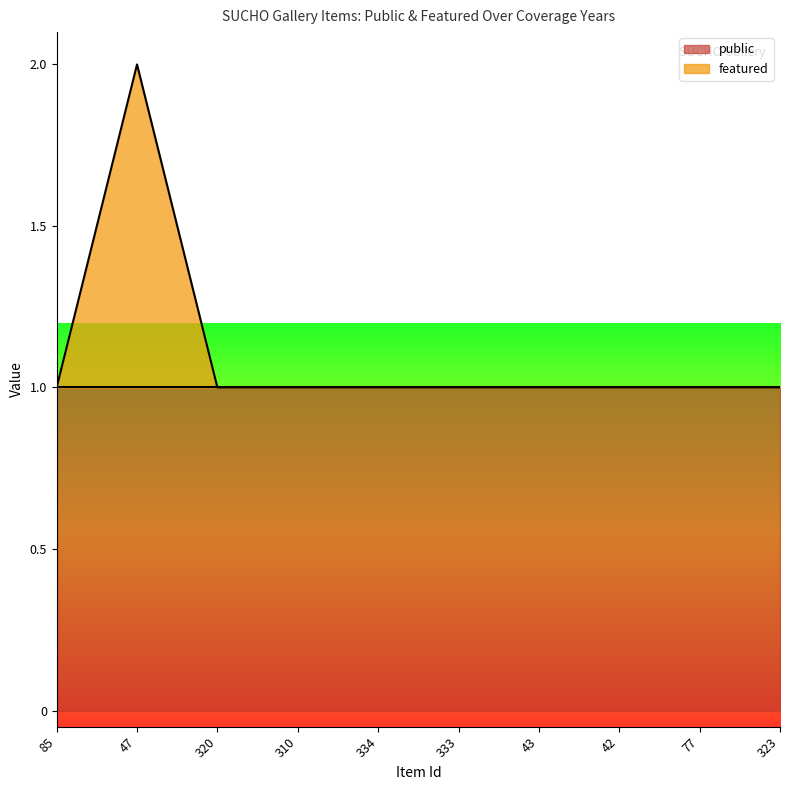

Between 42 and 77, which is larger?

42